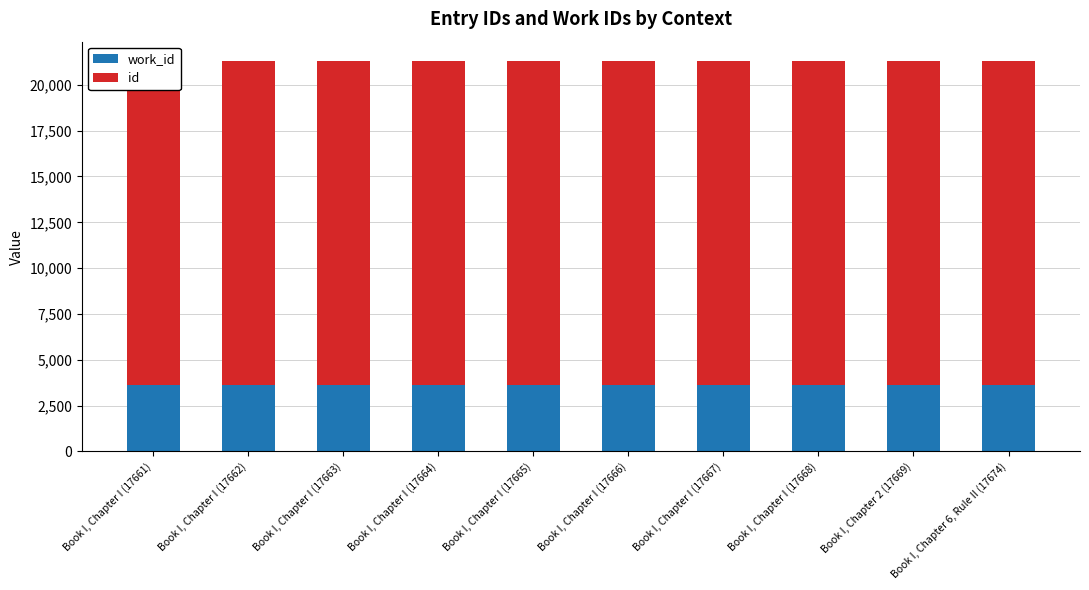

Rank the series by their average value, from highest to lowest.

id, work_id